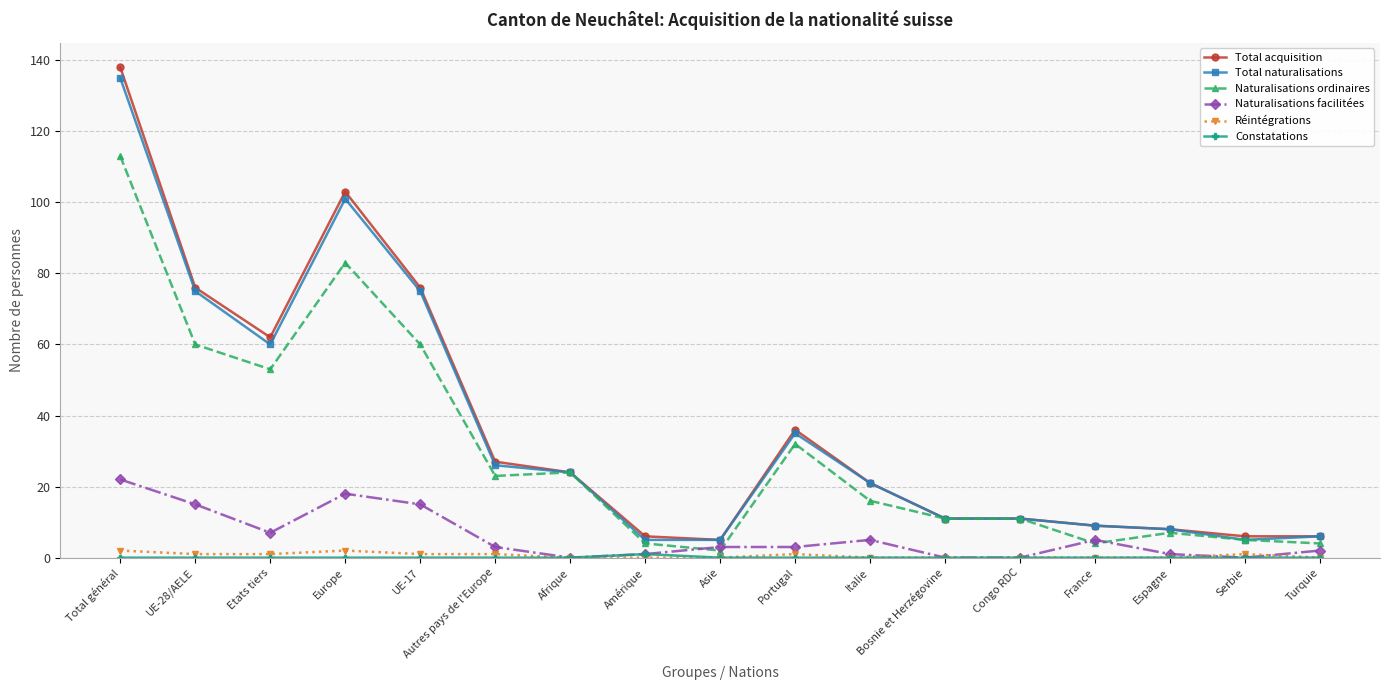

Where is the first local minimum for Naturalisations facilitées?

Etats tiers